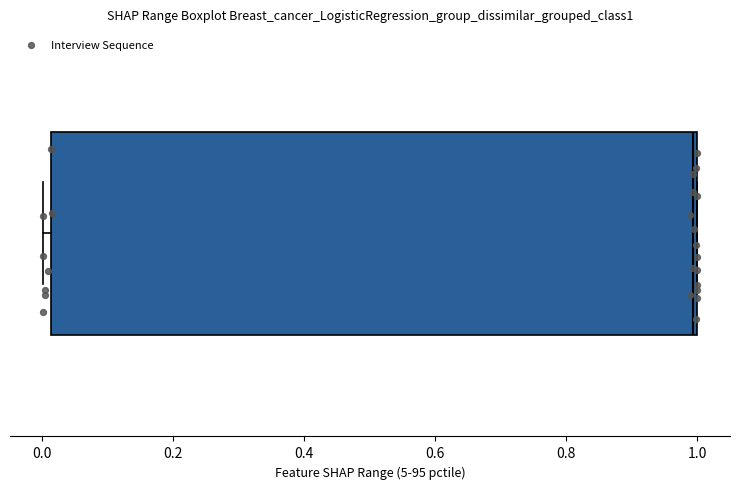

Transcribe this box plot: give where the median line is, the range the box spans, and where the two whiskers end, as read against the x-axis. The values are not printed on the chart, so give them approximately, as read against the axis.

median 1.00, box 0.02 to 1.00, whiskers 0.00 to 1.00